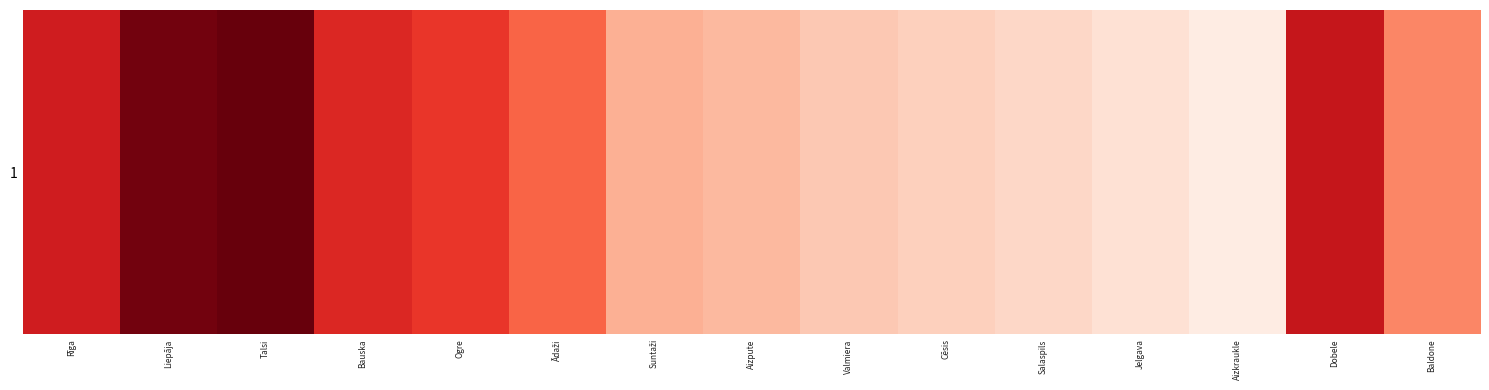

Where does the data first go above 24?

Suntaži